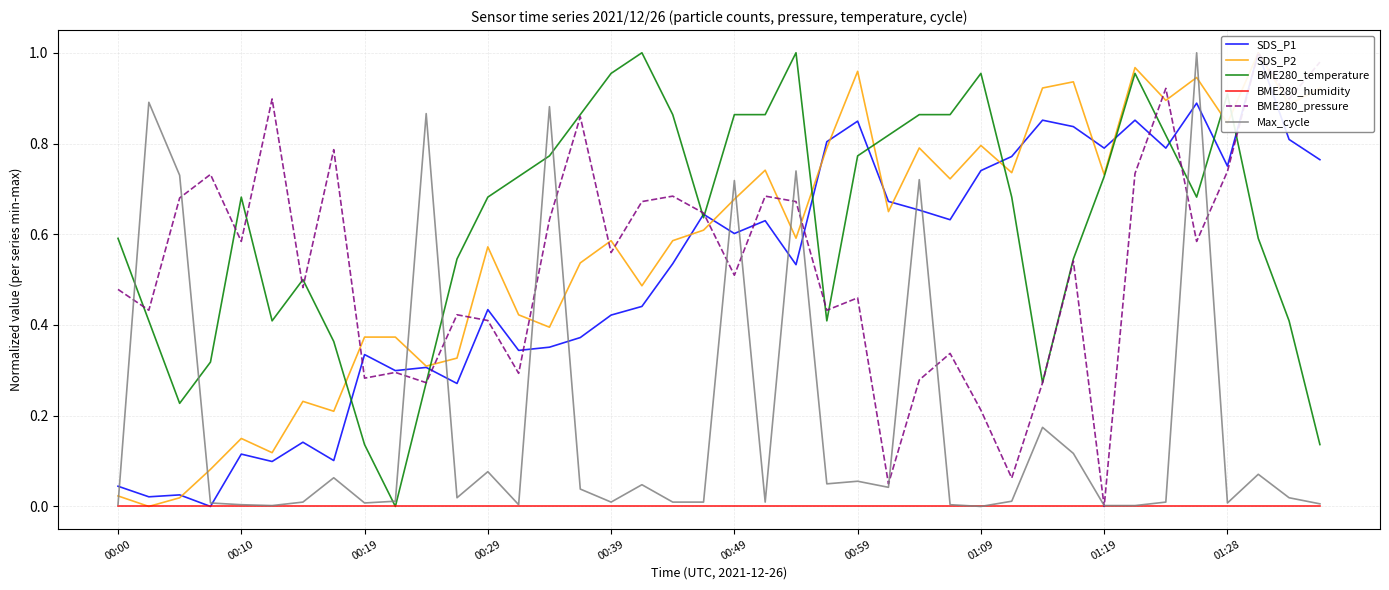

After their last crossing, which series has the higher values: BME280_temperature or Max_cycle?

BME280_temperature